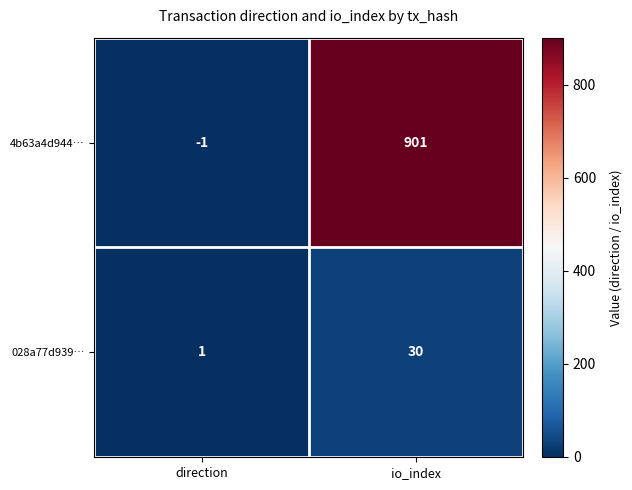

Which label corresponds to the largest value in the chart?

io_index